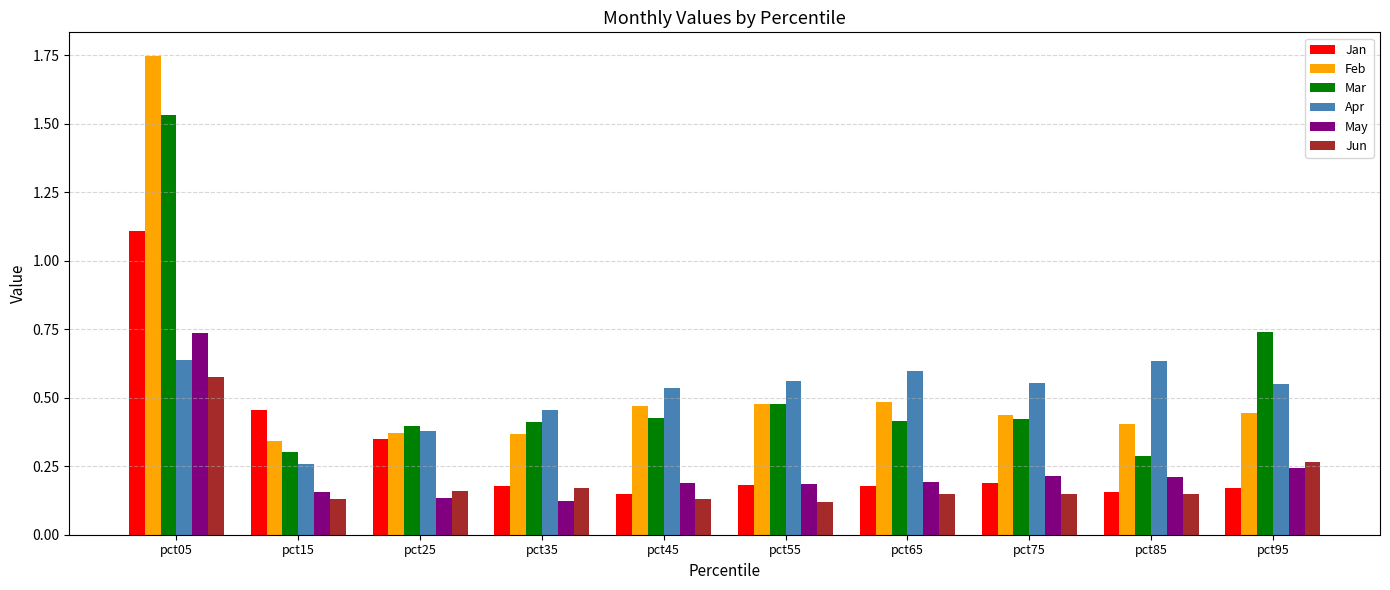

Which category has the highest value across all series?

pct05